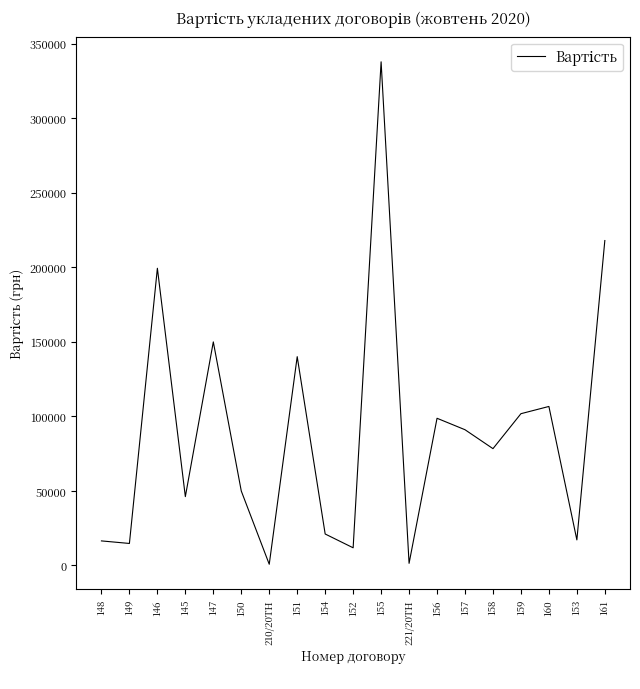

What is the difference between the values at 151 and 155?

197805.0